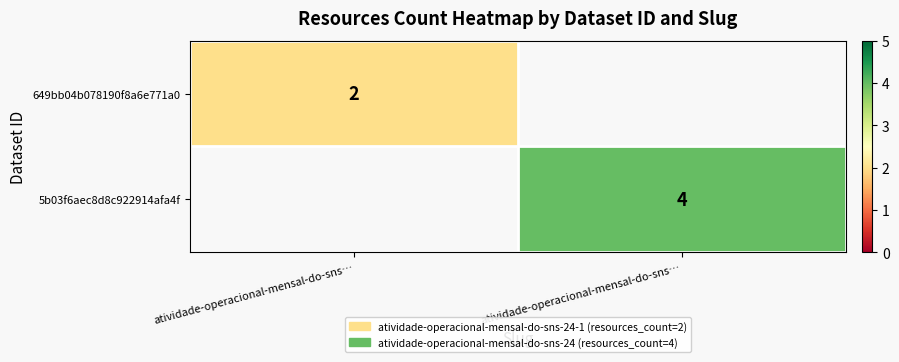

How many distinct data groups are displayed?

2